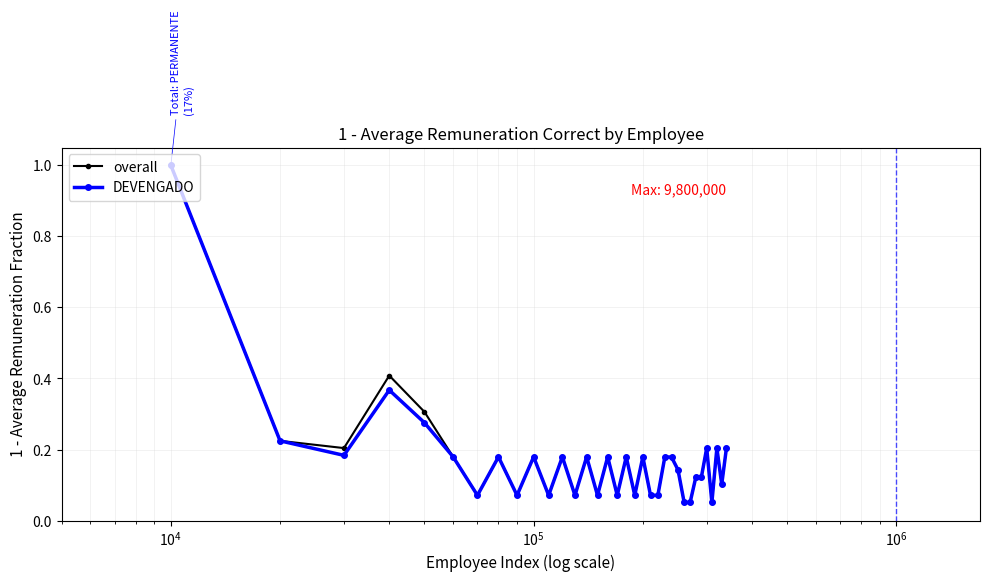

At how many categories does at least one series exceed 0?

34